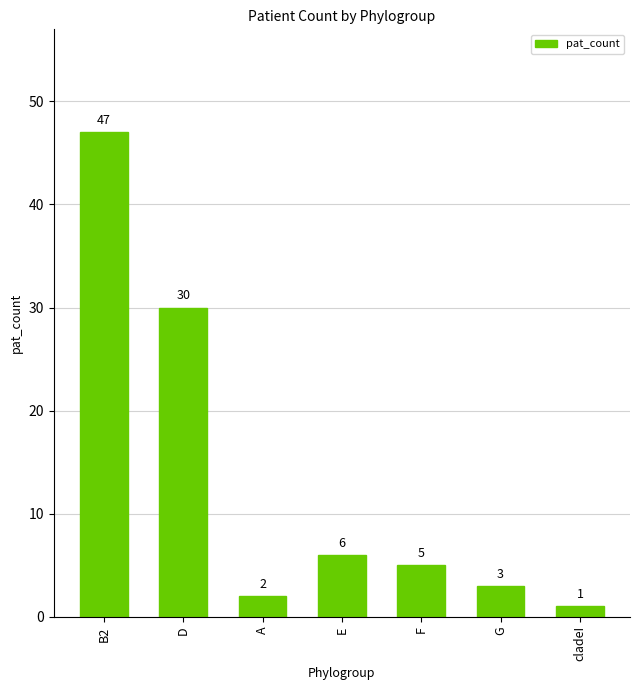

Where does the data first go above 5?

B2